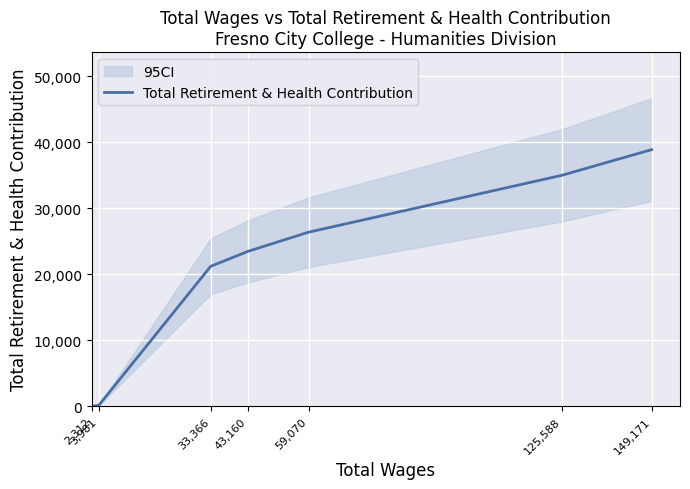

True or false: there are more than 0 points higher than both neighbors.

False